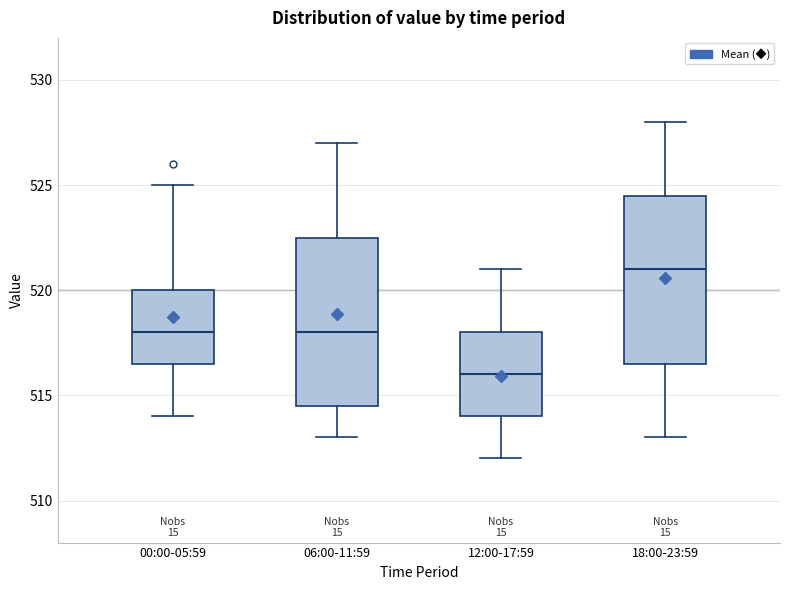

Reading left to right, read every box against the y-axis: the position of its median line, the range the box covers, and the ends of its whiskers. The values are not printed on the chart, so give them approximately, as read against the axis.

00:00-05:59: median 518.0, box 516.5 to 520.0, whiskers 514.0 to 525.0
06:00-11:59: median 518.0, box 514.5 to 522.5, whiskers 513.0 to 527.0
12:00-17:59: median 516.0, box 514.0 to 518.0, whiskers 512.0 to 521.0
18:00-23:59: median 521.0, box 516.5 to 524.5, whiskers 513.0 to 528.0